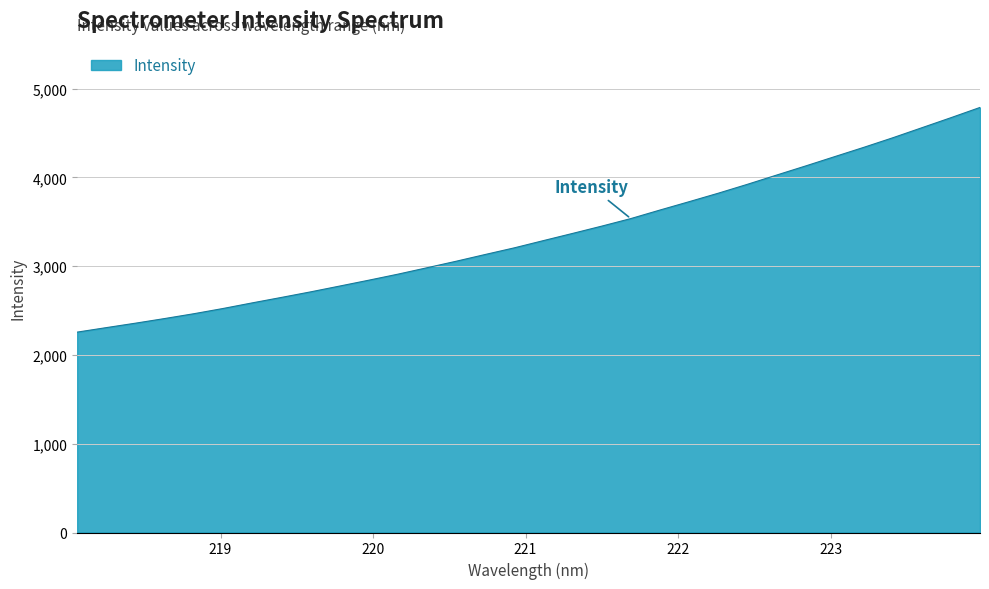

What is the greatest value displayed?

4789.4